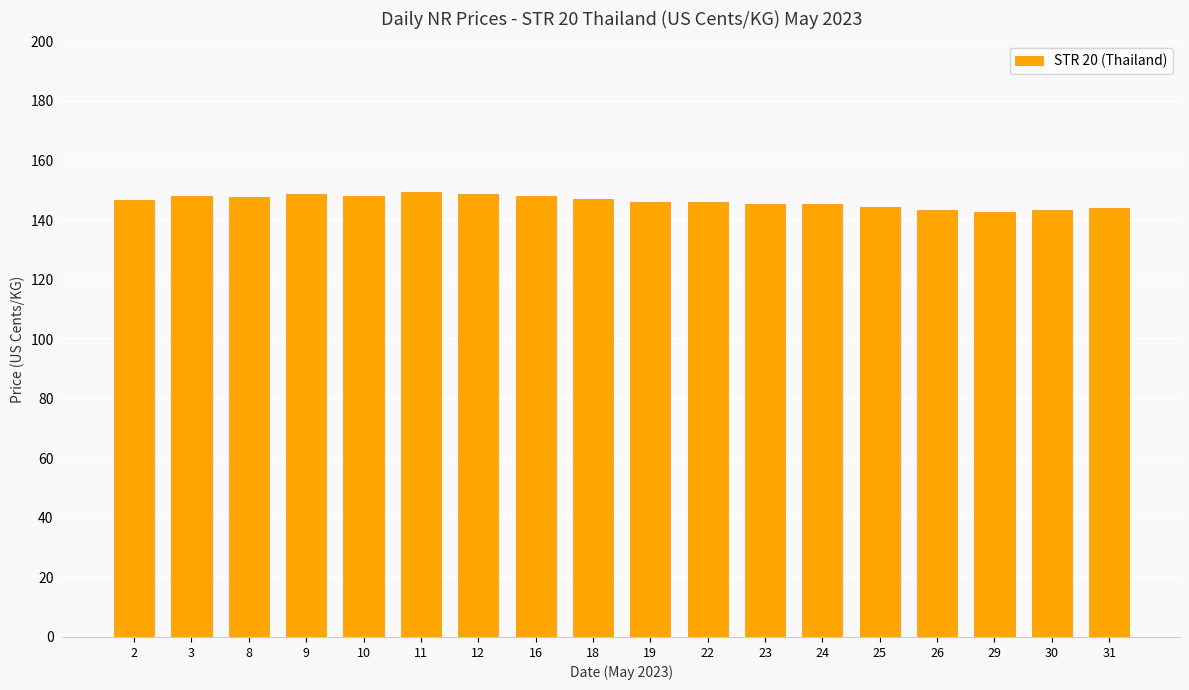

What is the smallest value displayed?

142.7